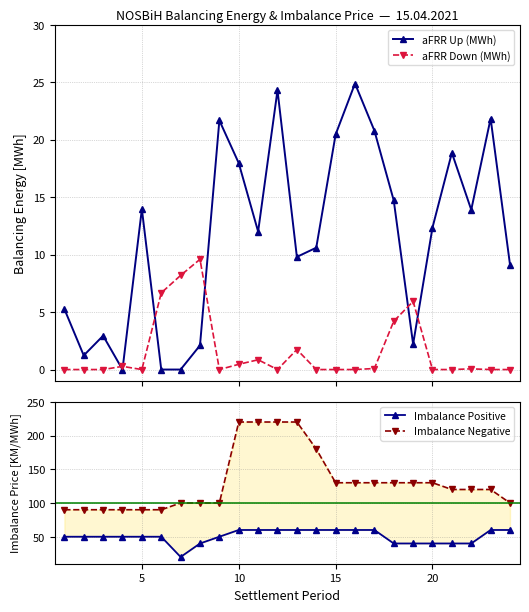

What is the value of the aFRR Up (MWh) point at the 20th from the left?

12.4